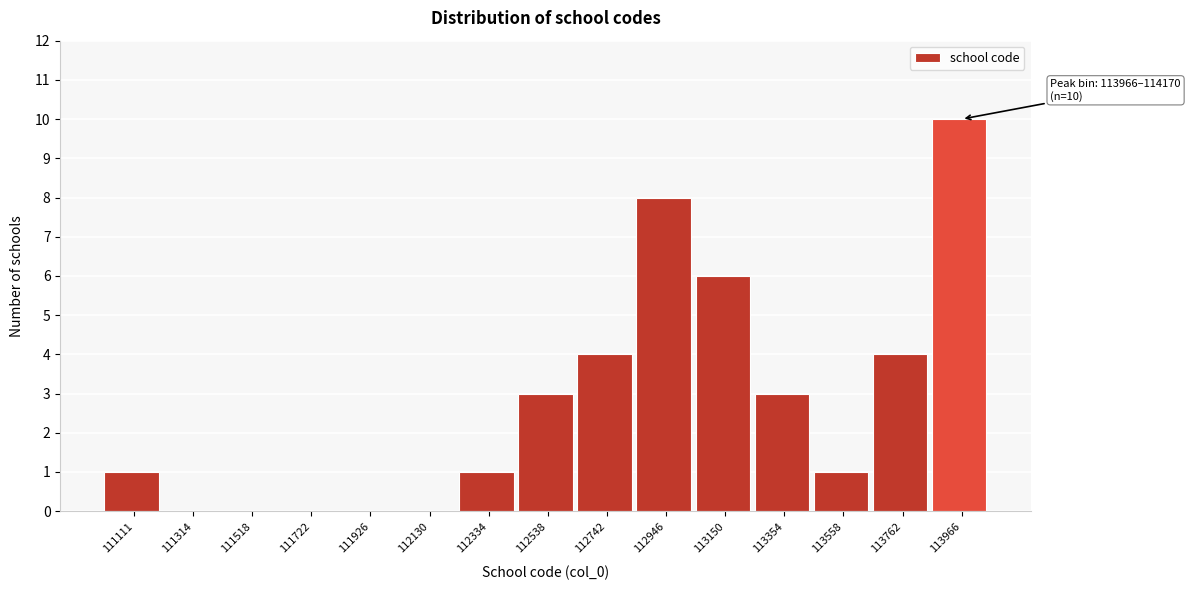

Reading left to right, list all the values displayed in this chart.

111111=1	111314=0	111518=0	111722=0	111926=0	112130=0	112334=1	112538=3	112742=4	112946=8	113150=6	113354=3	113558=1	113762=4	113966=10